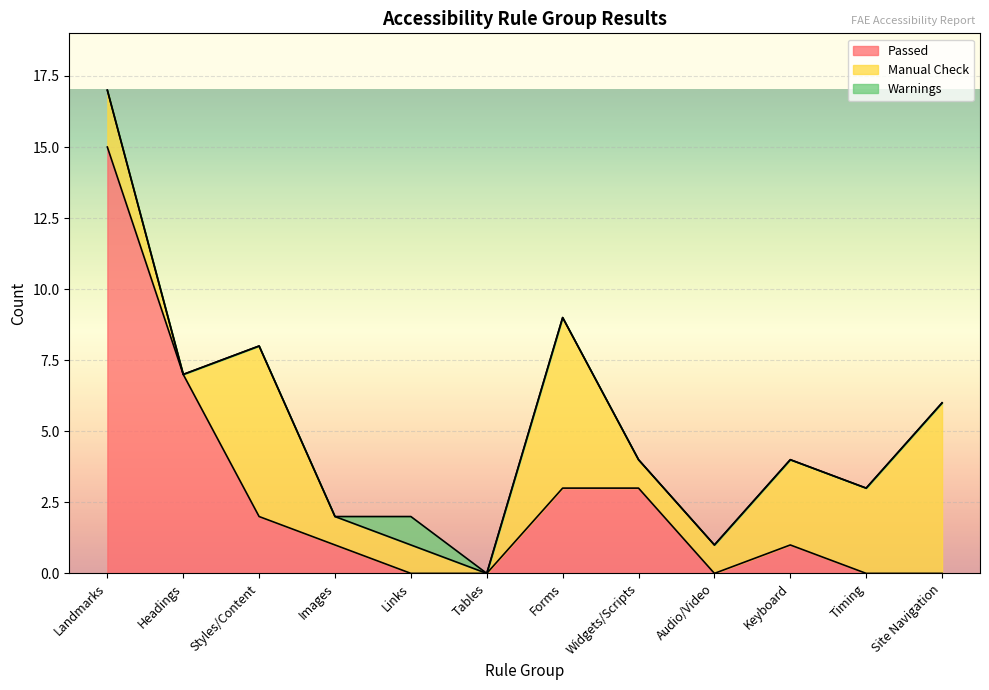

How many categories are shown in the chart?

12